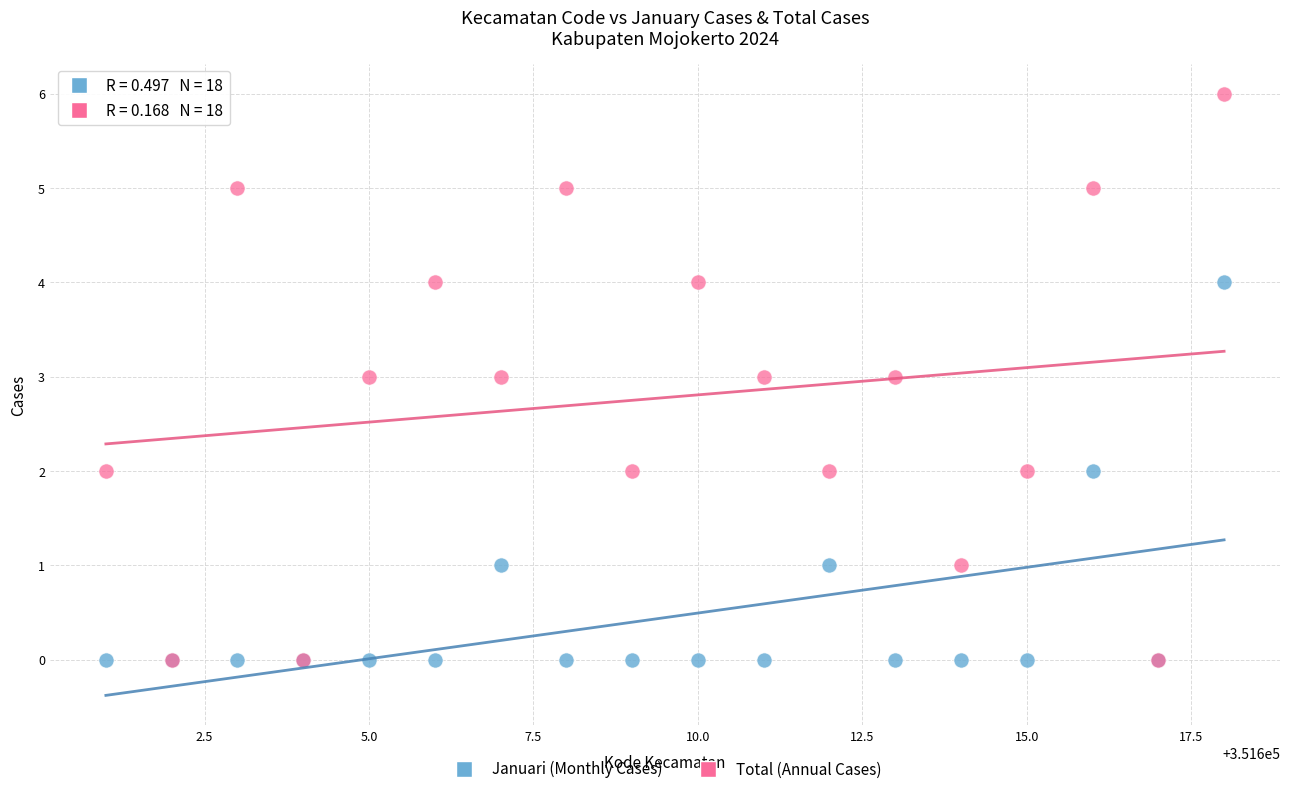

What are all the series names shown in the legend?

Januari (Monthly Cases), Total (Annual Cases)